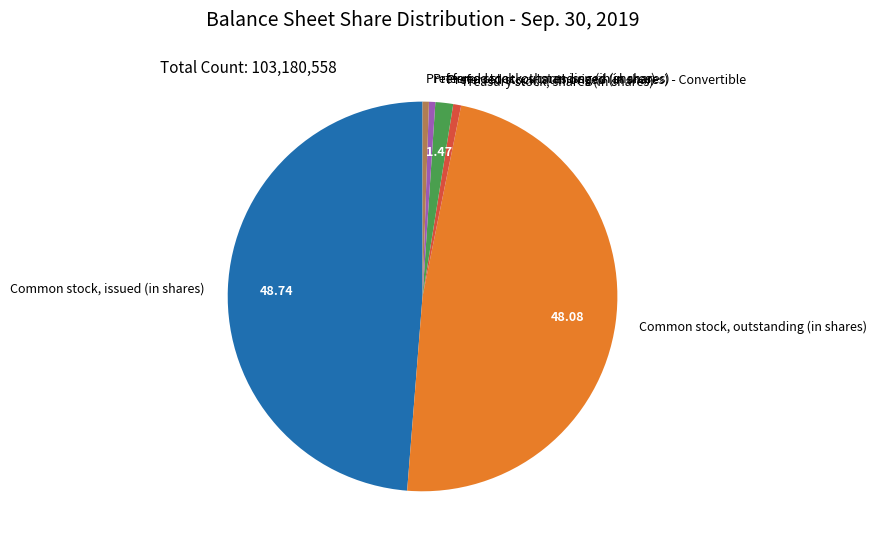

Which category has the biggest portion of the pie?

Common stock, issued (in shares)